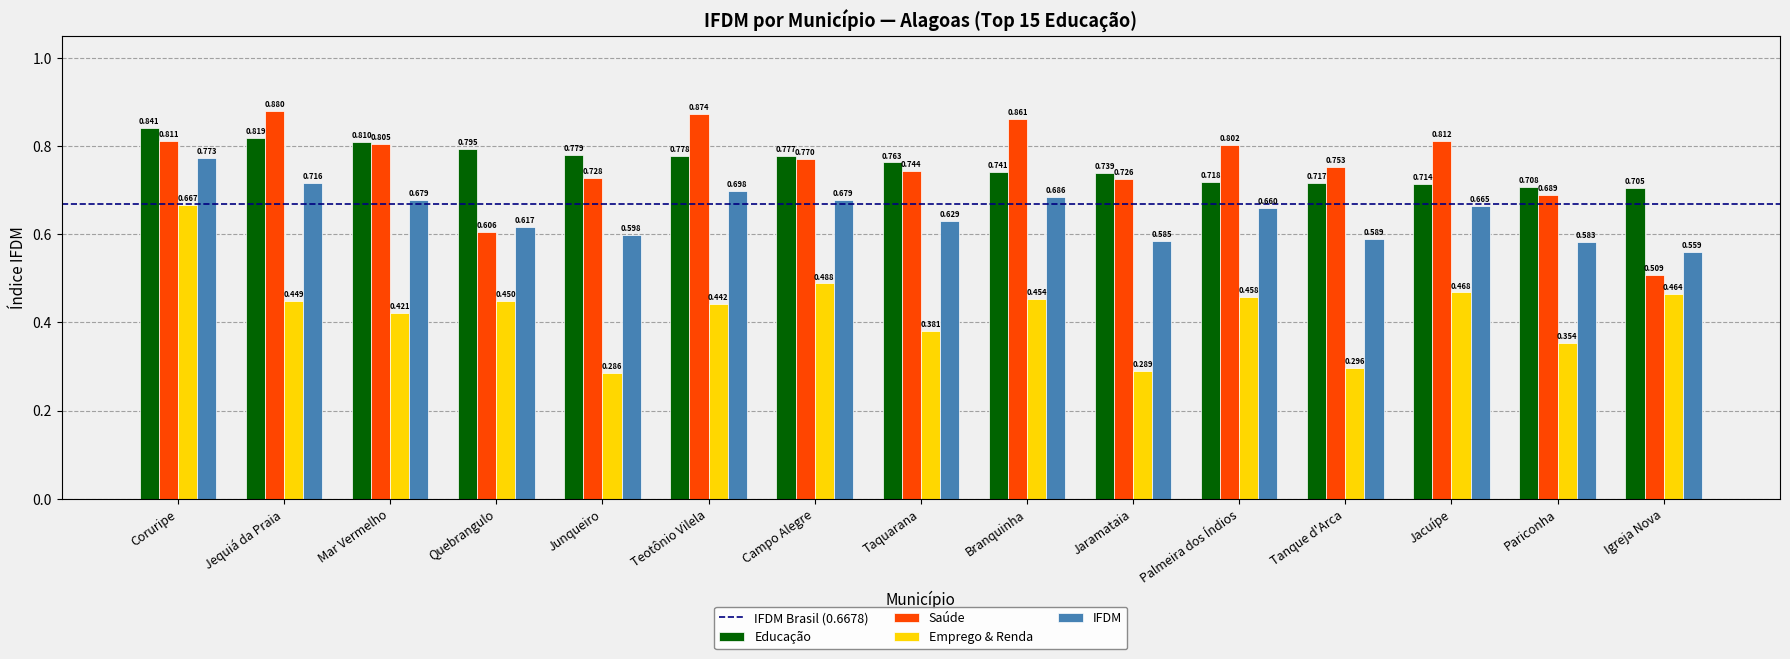

Which series changed the most between Jaramataia and Pariconha?

Emprego & Renda